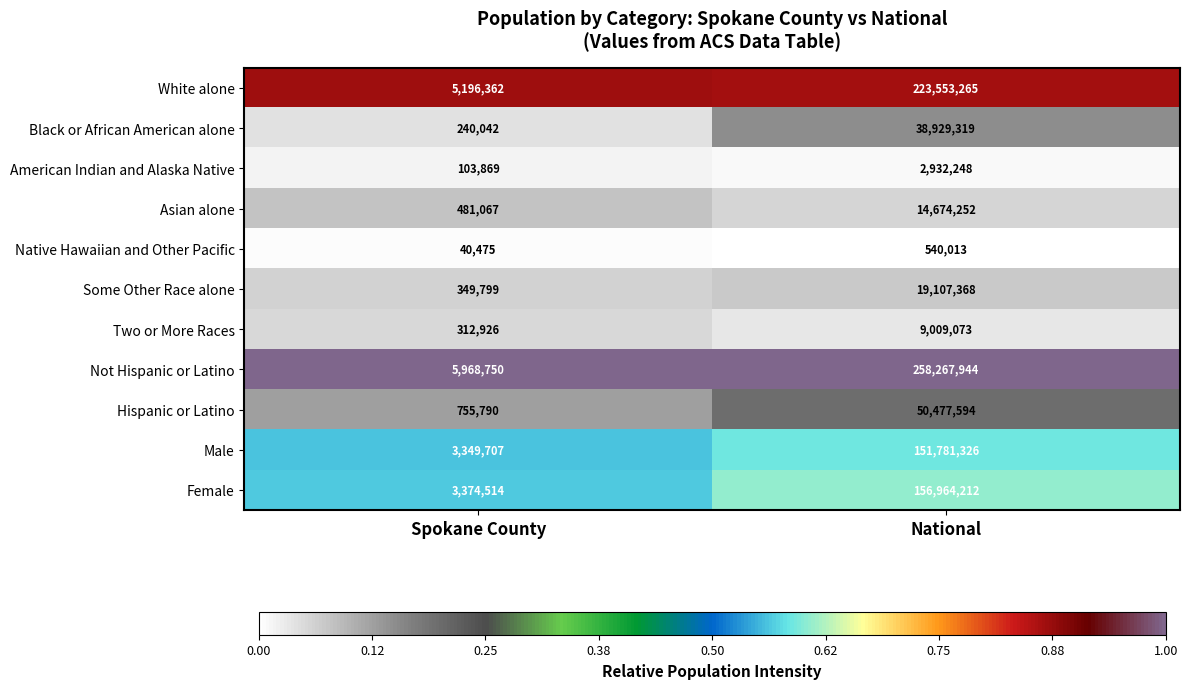

Reading left to right, what are all the values shown in this chart?

White alone: 5196362	223553265
Black or African American alone: 240042	38929319
American Indian and Alaska Native: 103869	2932248
Asian alone: 481067	14674252
Native Hawaiian and Other Pacific: 40475	540013
Some Other Race alone: 349799	19107368
Two or More Races: 312926	9009073
Not Hispanic or Latino: 5968750	258267944
Hispanic or Latino: 755790	50477594
Male: 3349707	151781326
Female: 3374514	156964212